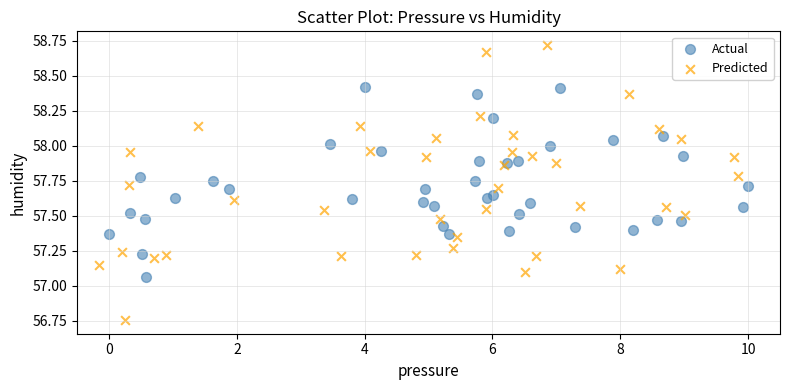

Which series reaches the minimum Y coordinate?

Predicted